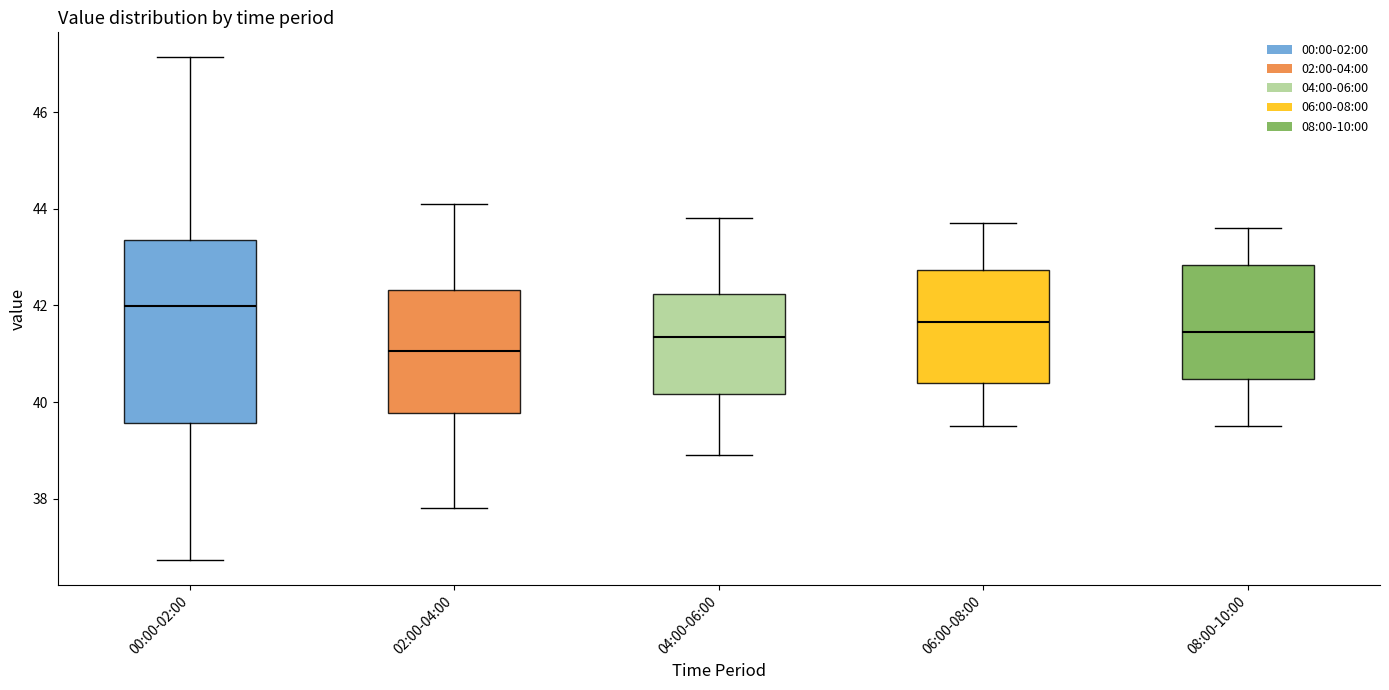

Reading left to right, read every box against the y-axis: the position of its median line, the range the box covers, and the ends of its whiskers. The values are not printed on the chart, so give them approximately, as read against the axis.

00:00-02:00: median 42.0, box 39.6 to 43.4, whiskers 36.8 to 47.2
02:00-04:00: median 41.0, box 39.8 to 42.4, whiskers 37.8 to 44.2
04:00-06:00: median 41.4, box 40.2 to 42.2, whiskers 39.0 to 43.8
06:00-08:00: median 41.6, box 40.4 to 42.8, whiskers 39.6 to 43.8
08:00-10:00: median 41.4, box 40.4 to 42.8, whiskers 39.6 to 43.6